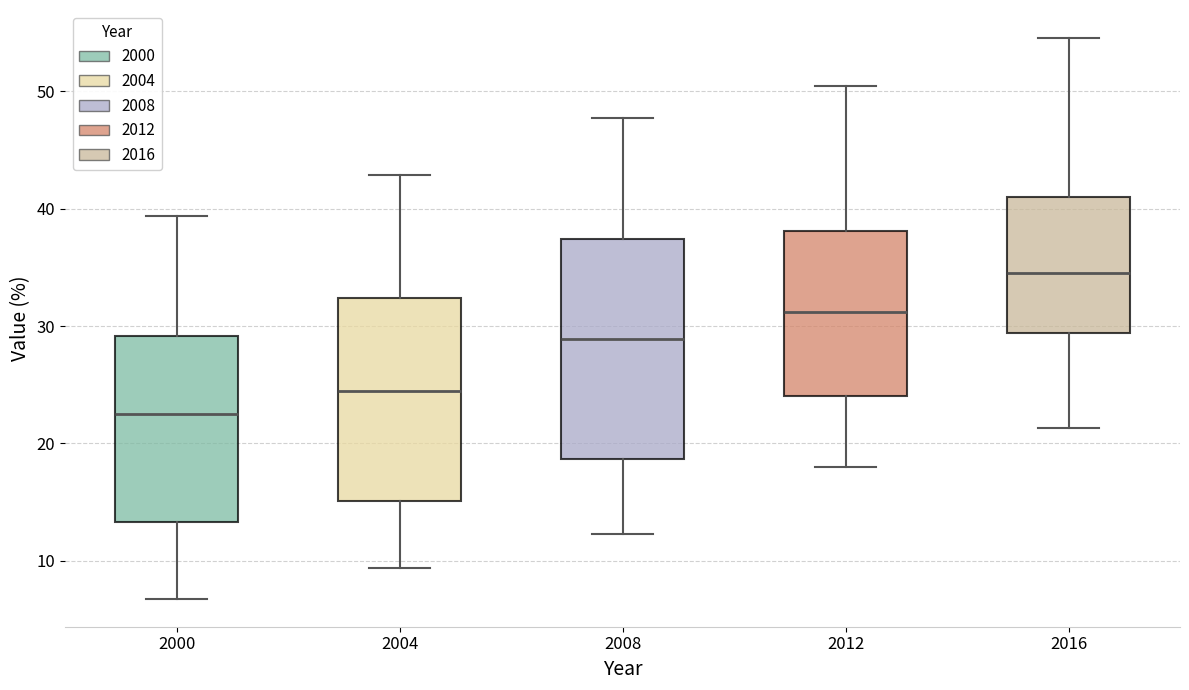

Reading left to right, transcribe this box plot: for each box, give where its median line is, the range the box spans, and where its two whiskers end, as read against the y-axis. The values are not printed on the chart, so give them approximately, as read against the axis.

2000: median 23, box 13 to 29, whiskers 7 to 39
2004: median 25, box 15 to 32, whiskers 9 to 43
2008: median 29, box 19 to 37, whiskers 12 to 48
2012: median 31, box 24 to 38, whiskers 18 to 50
2016: median 34, box 29 to 41, whiskers 21 to 55